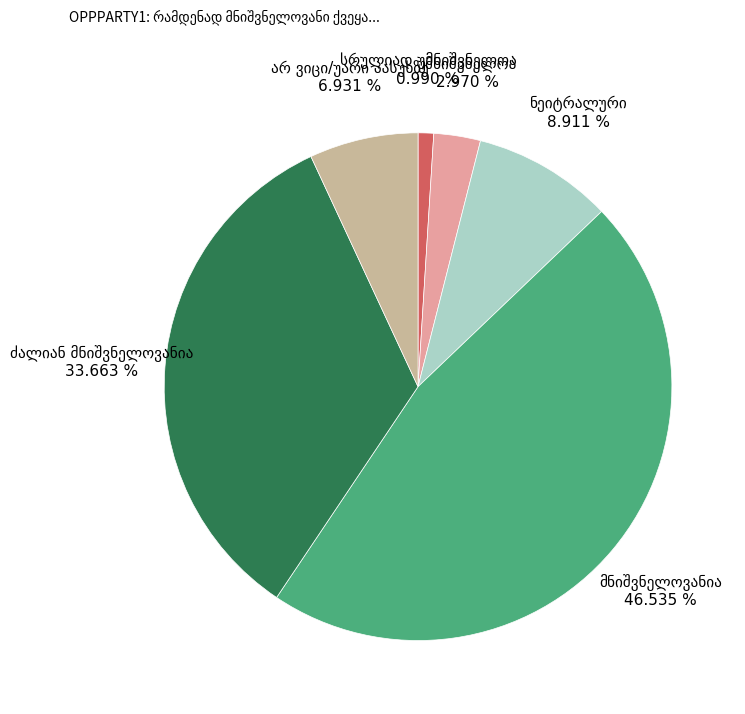

How many segments does this pie chart have?

6